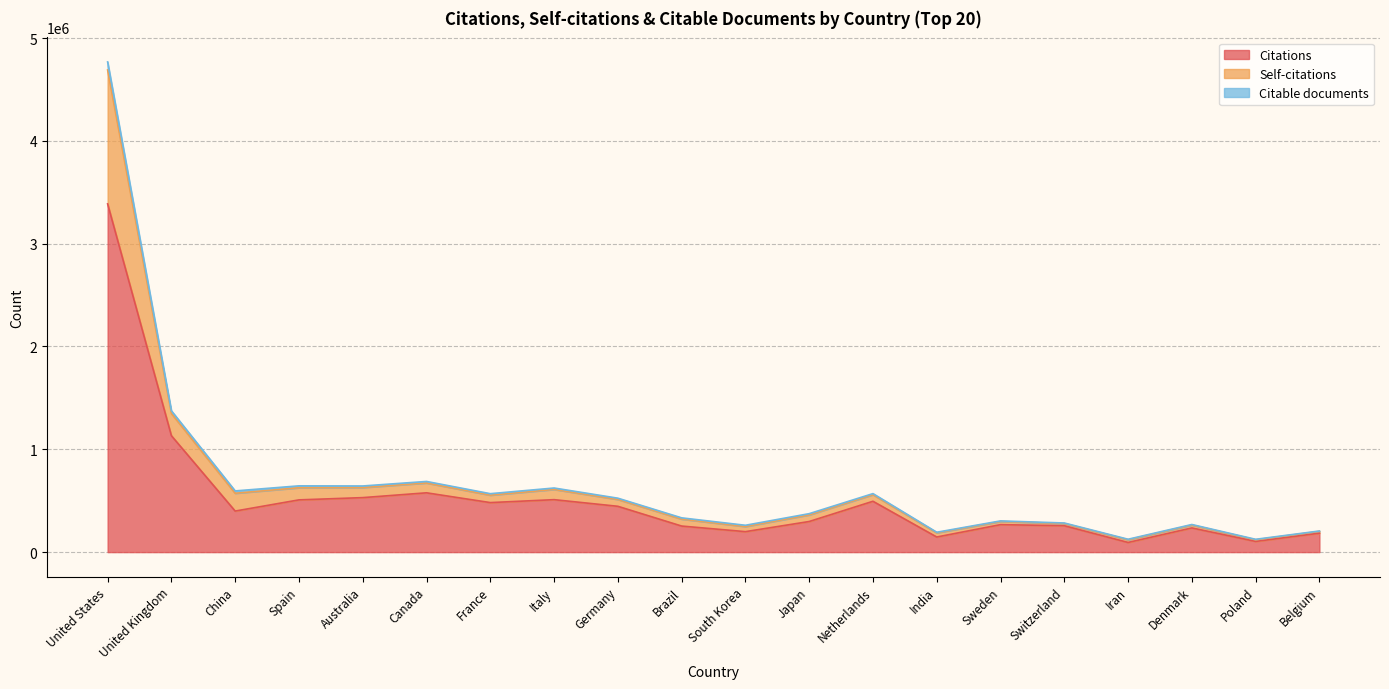

True or false: Self-citations and Citations cross at least once.

False